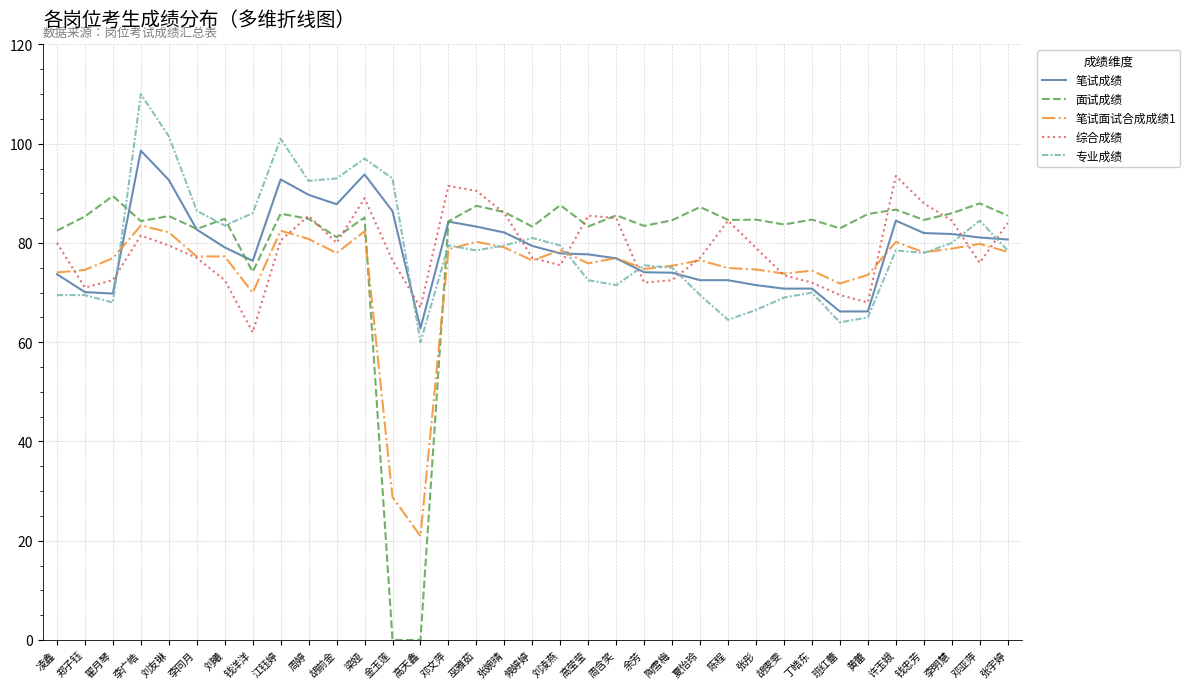

How many lines are shown in the chart?

5